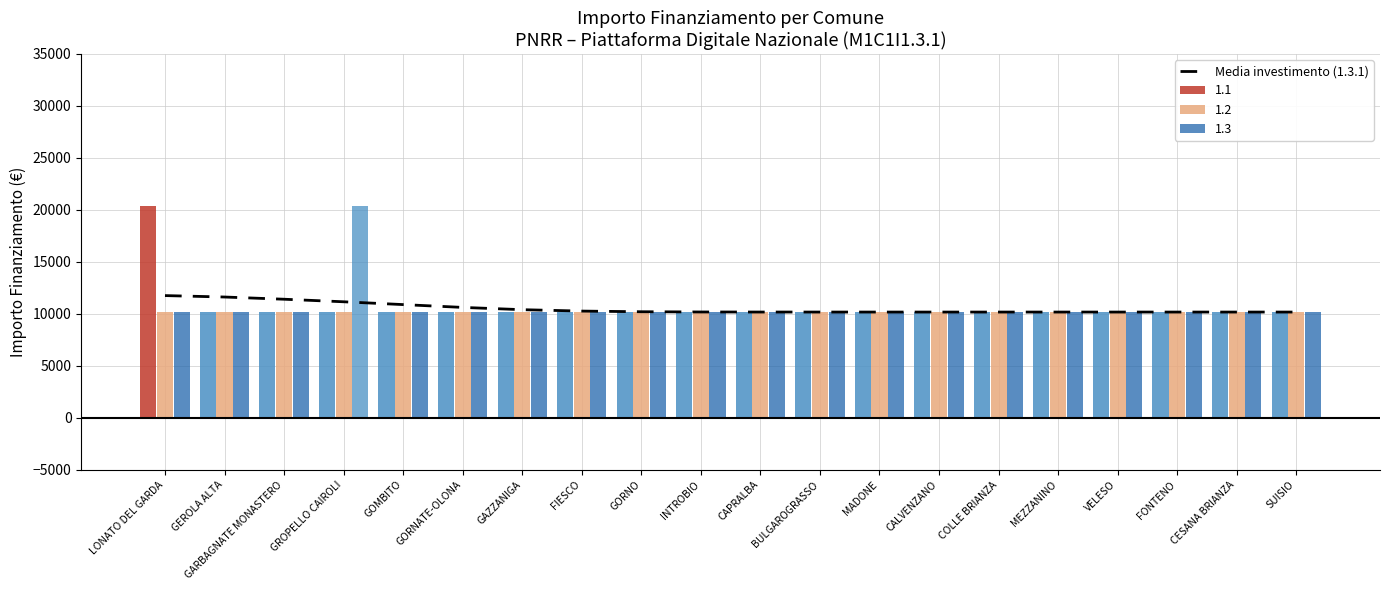

What is the maximum value shown in the chart?

11756.3